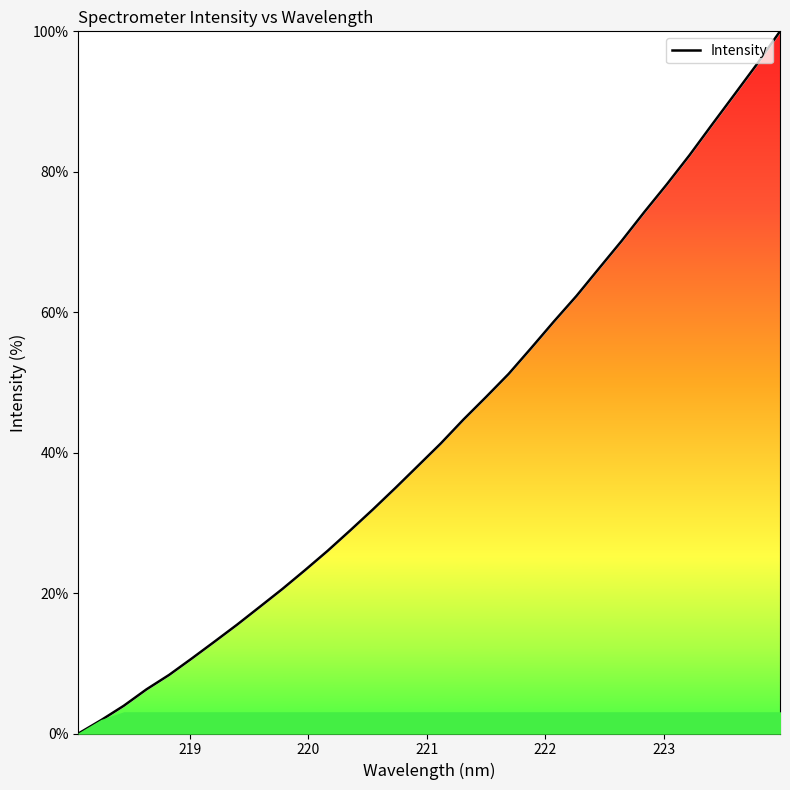

What is the greatest value displayed?

100.0